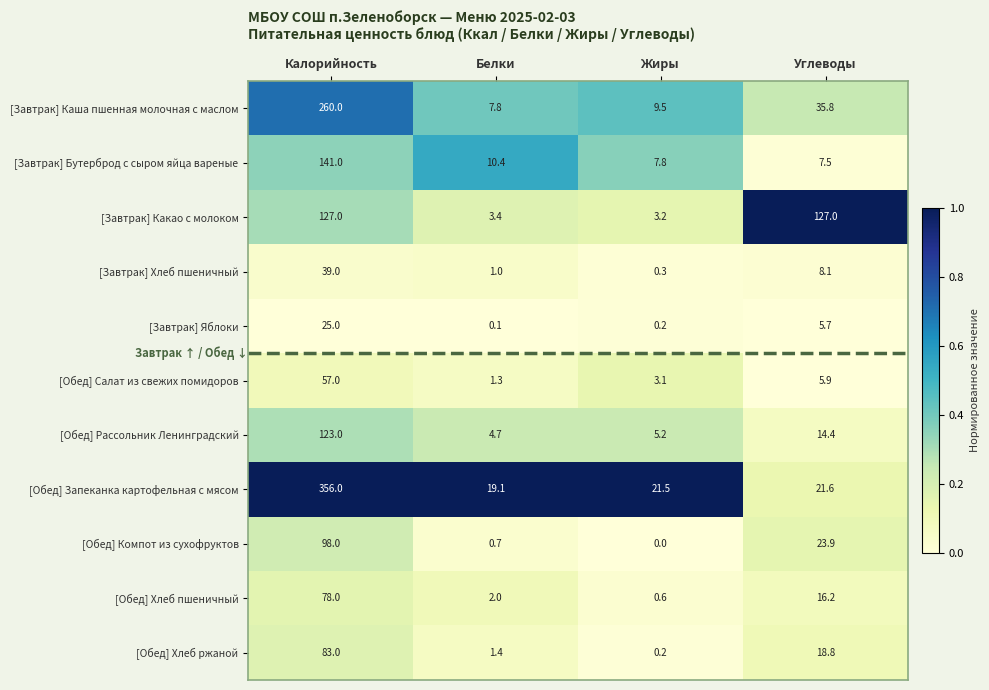

True or false: [Завтрак] Хлеб пшеничный has a value of 39.0 at Калорийность.

True